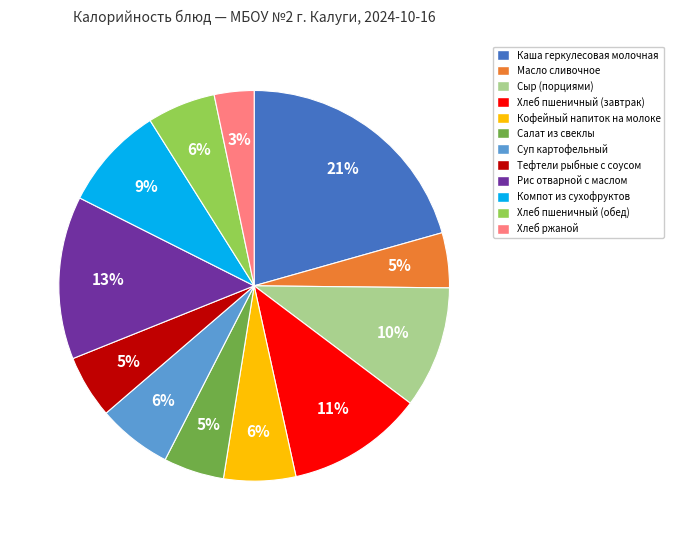

What is the ratio of the value at Сыр (порциями) to the value at Хлеб пшеничный (завтрак)?

0.9